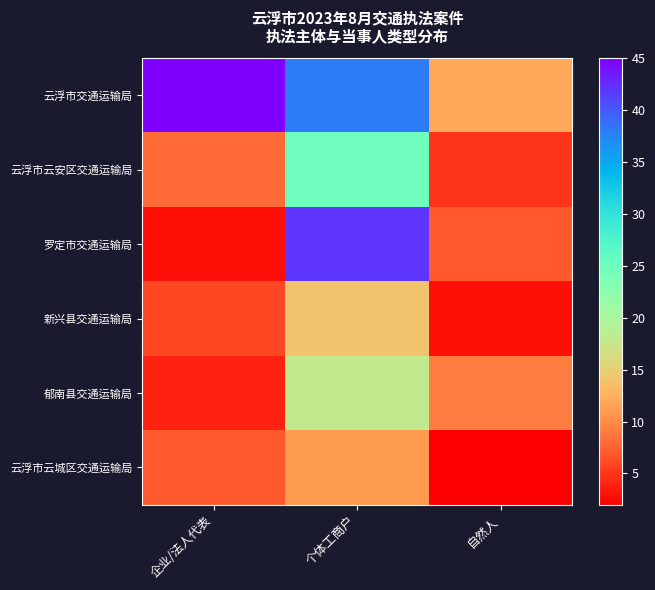

What is the total value across all series at 个体工商户?

148